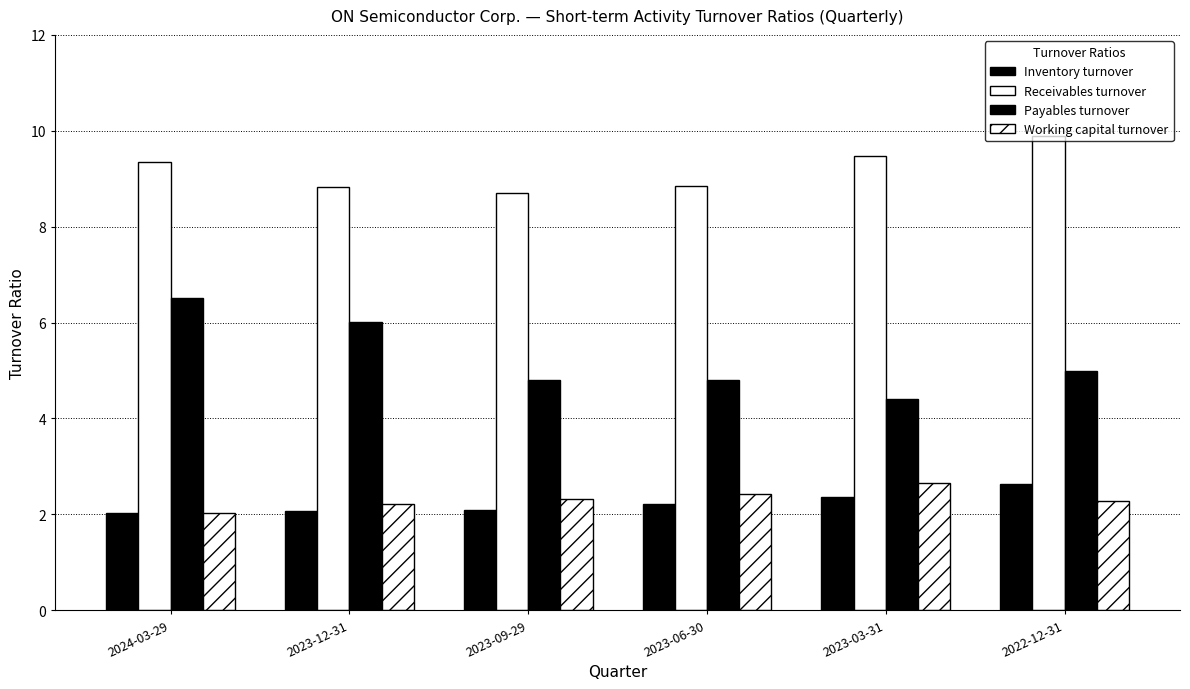

Does the chart contain any negative values?

No